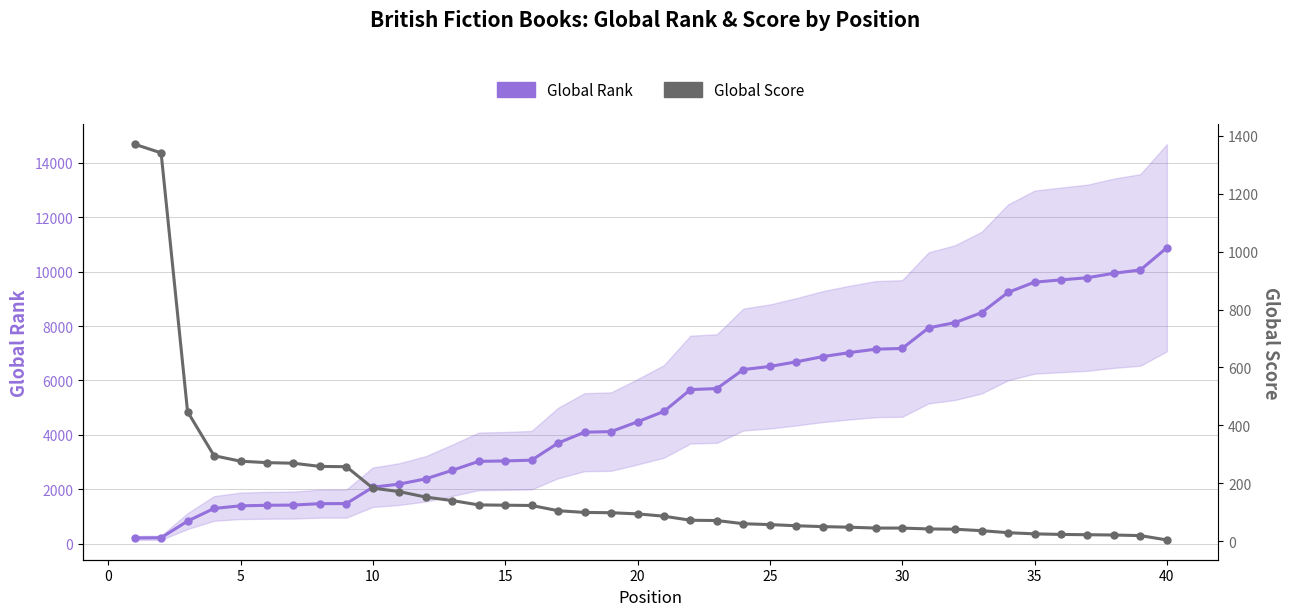

Which series has the largest total across all categories?

Global Rank